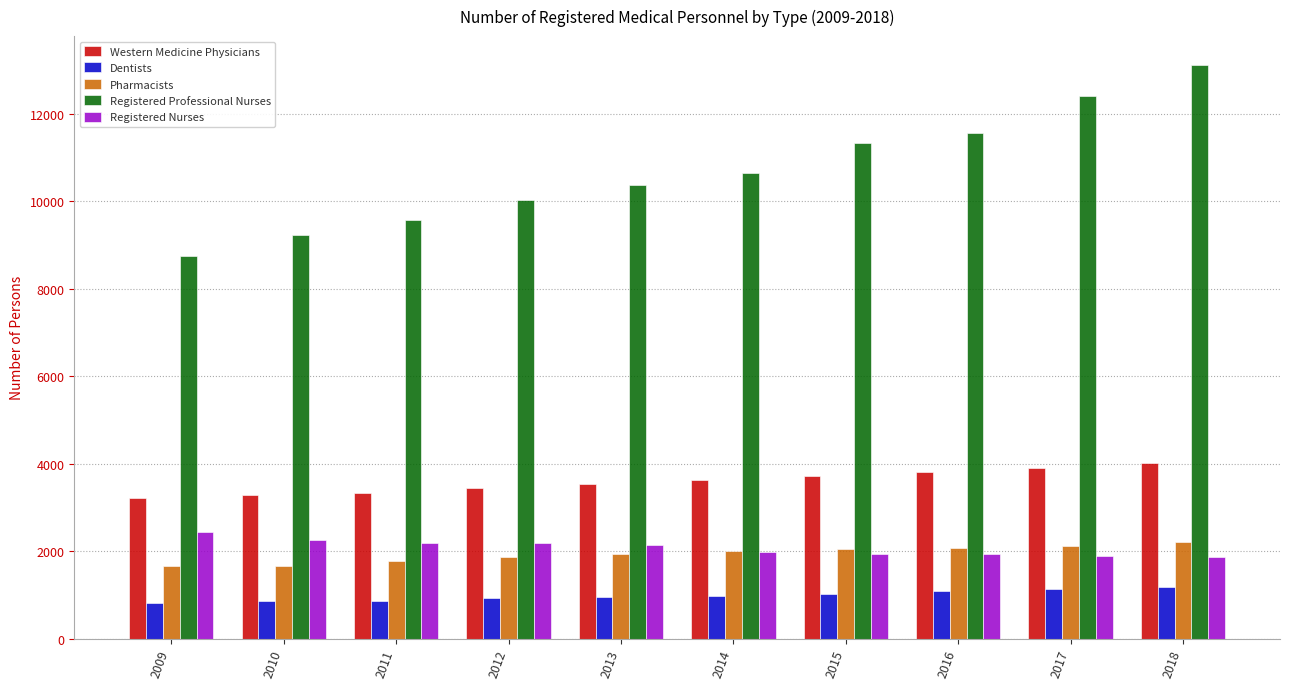

The value of Registered Nurses at 2017 is 996. True or false?

False